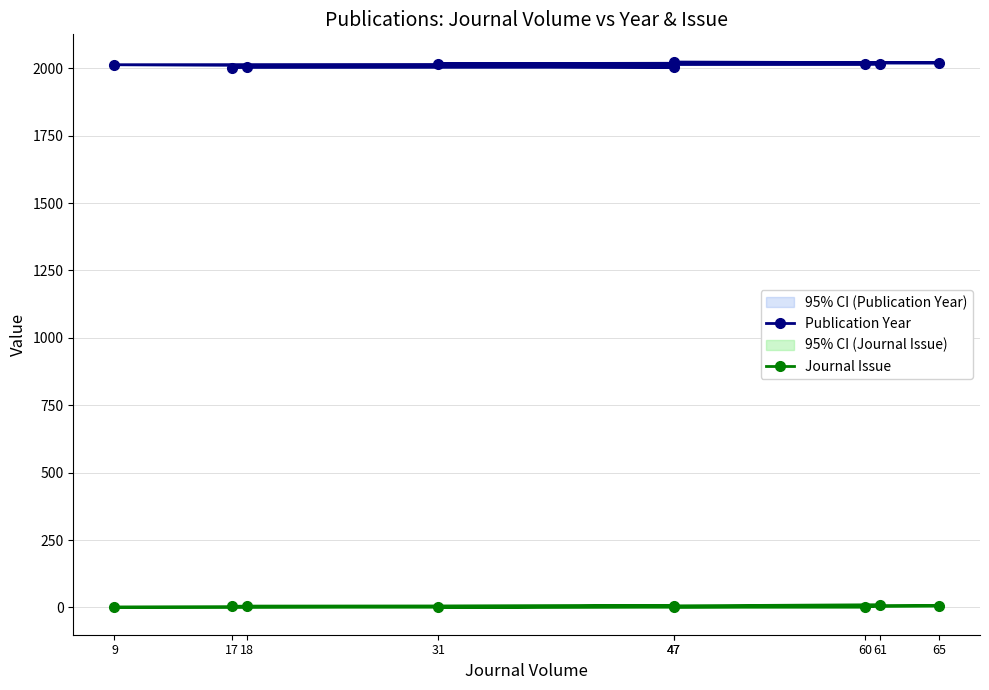

List the labels in order of Journal Issue value, largest first.

61, 47, 65, 18, 17, 47, 9, 60, 31